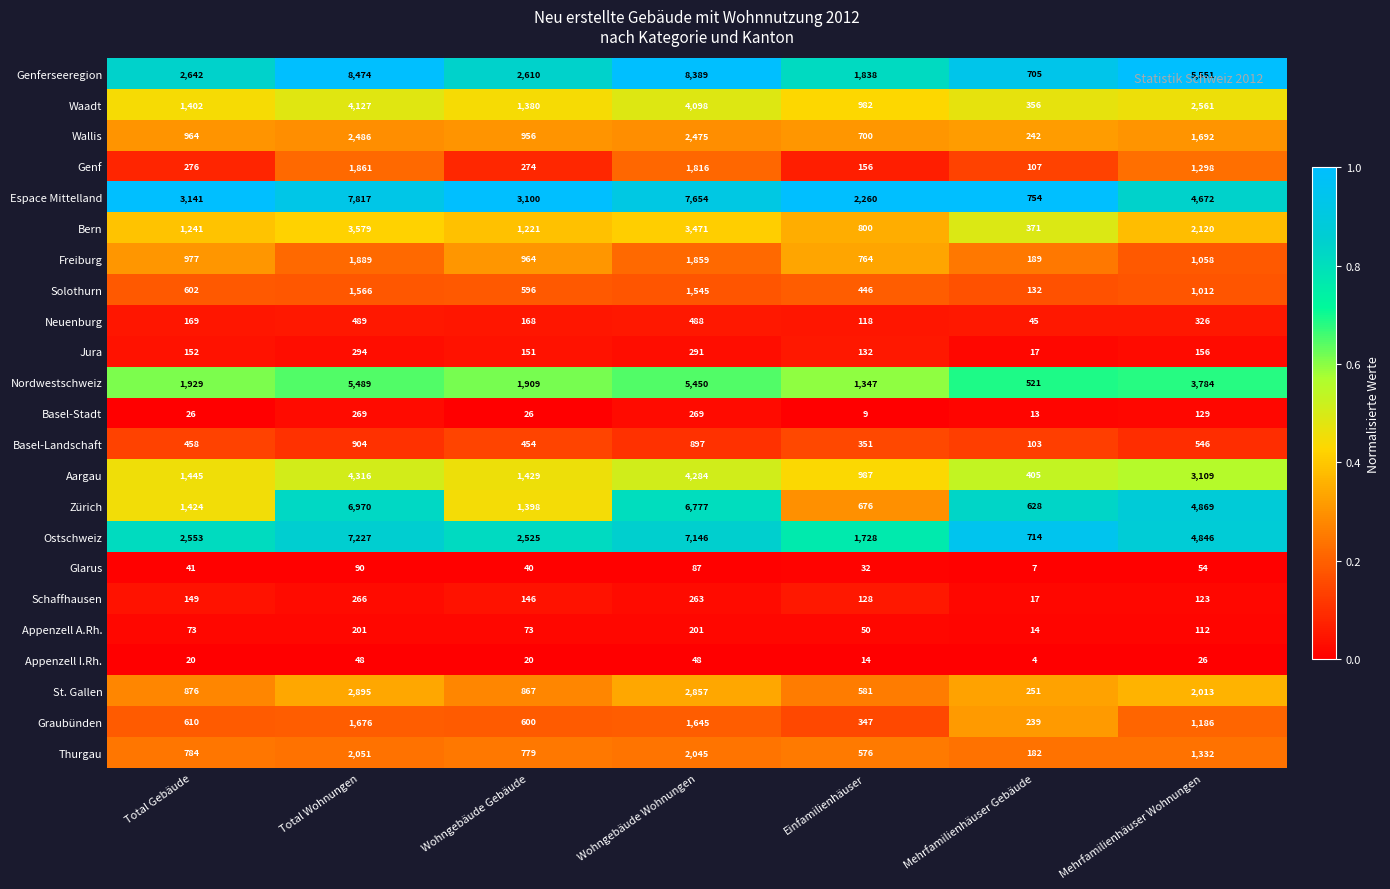

What is the greatest value displayed?

8474